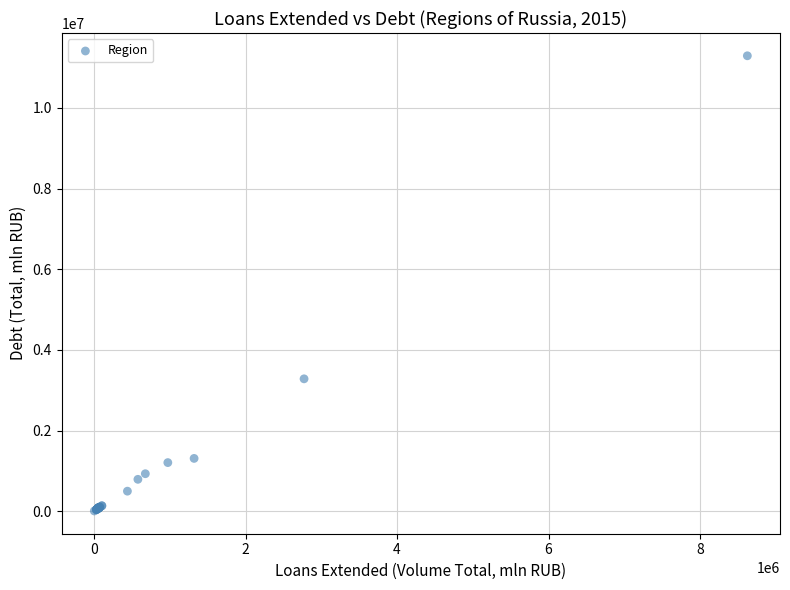

What Y value in the scatter plot is closest to 5650193?

3282788